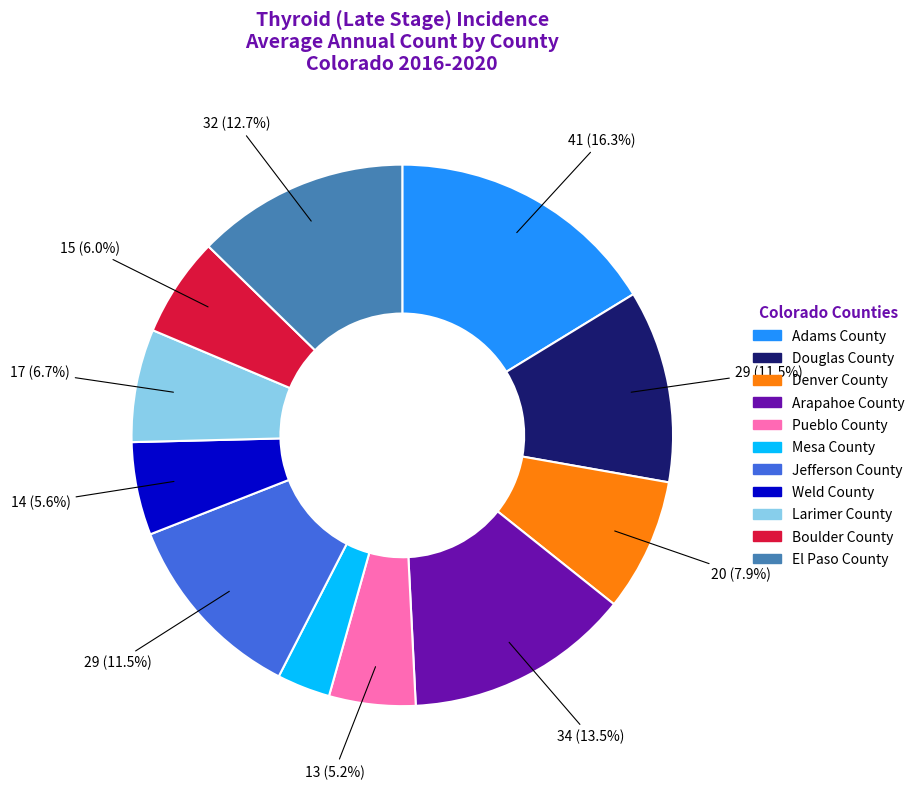

Is it true that Larimer County is 7% of the pie?

True